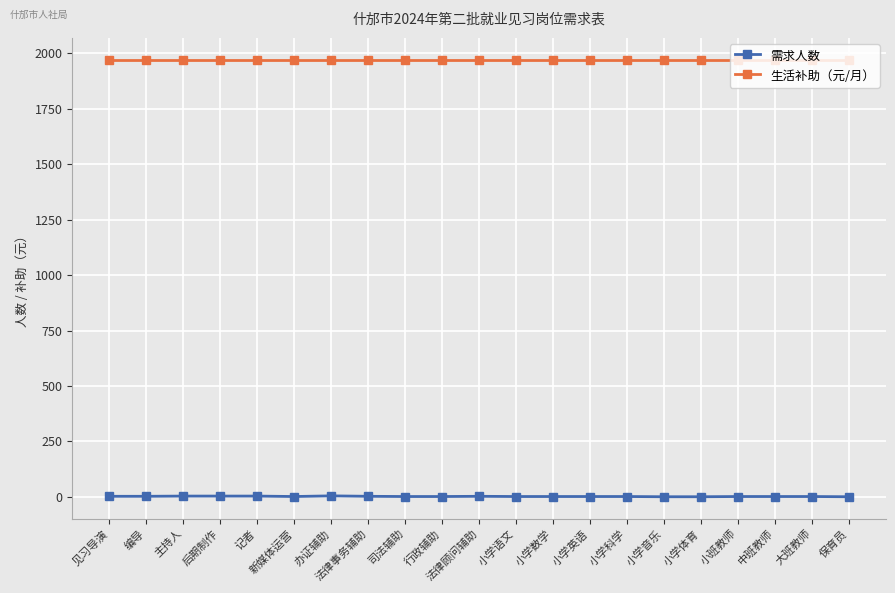

What is the label of the 18th point from the left?

小班教师